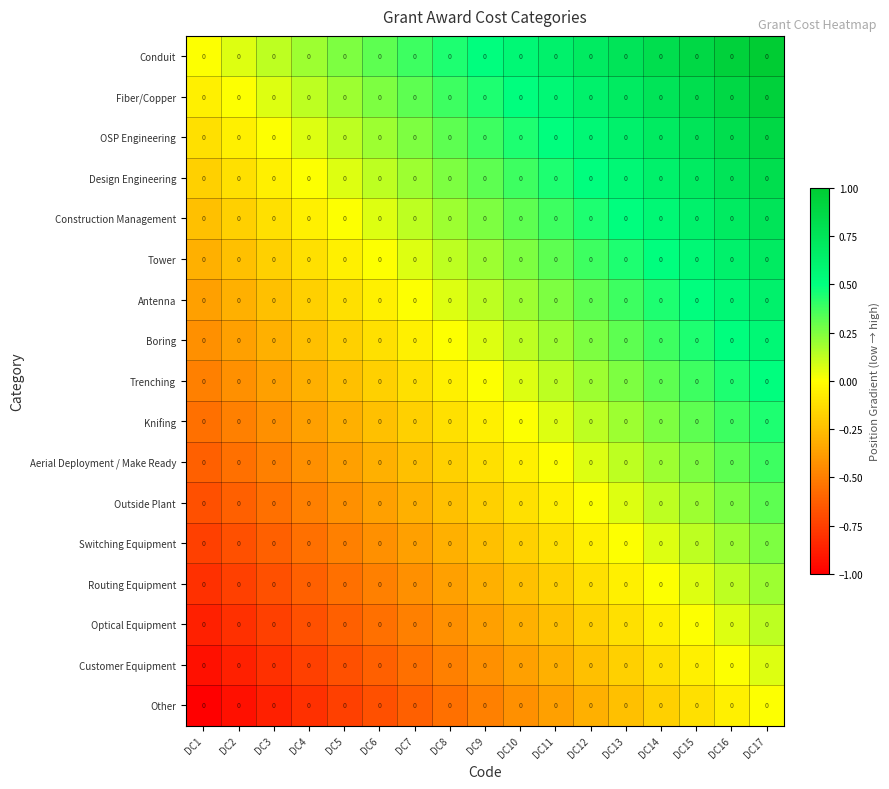

Reading right to left, what are all the values shown in this chart?

Conduit: DC17=0.0	DC16=0.0	DC15=0.0	DC14=0.0	DC13=0.0	DC12=0.0	DC11=0.0	DC10=0.0	DC9=0.0	DC8=0.0	DC7=0.0	DC6=0.0	DC5=0.0	DC4=0.0	DC3=0.0	DC2=0.0	DC1=0.0
Fiber/Copper: DC17=0.0	DC16=0.0	DC15=0.0	DC14=0.0	DC13=0.0	DC12=0.0	DC11=0.0	DC10=0.0	DC9=0.0	DC8=0.0	DC7=0.0	DC6=0.0	DC5=0.0	DC4=0.0	DC3=0.0	DC2=0.0	DC1=0.0
OSP Engineering: DC17=0.0	DC16=0.0	DC15=0.0	DC14=0.0	DC13=0.0	DC12=0.0	DC11=0.0	DC10=0.0	DC9=0.0	DC8=0.0	DC7=0.0	DC6=0.0	DC5=0.0	DC4=0.0	DC3=0.0	DC2=0.0	DC1=0.0
Design Engineering: DC17=0.0	DC16=0.0	DC15=0.0	DC14=0.0	DC13=0.0	DC12=0.0	DC11=0.0	DC10=0.0	DC9=0.0	DC8=0.0	DC7=0.0	DC6=0.0	DC5=0.0	DC4=0.0	DC3=0.0	DC2=0.0	DC1=0.0
Construction Management: DC17=0.0	DC16=0.0	DC15=0.0	DC14=0.0	DC13=0.0	DC12=0.0	DC11=0.0	DC10=0.0	DC9=0.0	DC8=0.0	DC7=0.0	DC6=0.0	DC5=0.0	DC4=0.0	DC3=0.0	DC2=0.0	DC1=0.0
Tower: DC17=0.0	DC16=0.0	DC15=0.0	DC14=0.0	DC13=0.0	DC12=0.0	DC11=0.0	DC10=0.0	DC9=0.0	DC8=0.0	DC7=0.0	DC6=0.0	DC5=0.0	DC4=0.0	DC3=0.0	DC2=0.0	DC1=0.0
Antenna: DC17=0.0	DC16=0.0	DC15=0.0	DC14=0.0	DC13=0.0	DC12=0.0	DC11=0.0	DC10=0.0	DC9=0.0	DC8=0.0	DC7=0.0	DC6=0.0	DC5=0.0	DC4=0.0	DC3=0.0	DC2=0.0	DC1=0.0
Boring: DC17=0.0	DC16=0.0	DC15=0.0	DC14=0.0	DC13=0.0	DC12=0.0	DC11=0.0	DC10=0.0	DC9=0.0	DC8=0.0	DC7=0.0	DC6=0.0	DC5=0.0	DC4=0.0	DC3=0.0	DC2=0.0	DC1=0.0
Trenching: DC17=0.0	DC16=0.0	DC15=0.0	DC14=0.0	DC13=0.0	DC12=0.0	DC11=0.0	DC10=0.0	DC9=0.0	DC8=0.0	DC7=0.0	DC6=0.0	DC5=0.0	DC4=0.0	DC3=0.0	DC2=0.0	DC1=0.0
Knifing: DC17=0.0	DC16=0.0	DC15=0.0	DC14=0.0	DC13=0.0	DC12=0.0	DC11=0.0	DC10=0.0	DC9=0.0	DC8=0.0	DC7=0.0	DC6=0.0	DC5=0.0	DC4=0.0	DC3=0.0	DC2=0.0	DC1=0.0
Aerial Deployment / Make Ready: DC17=0.0	DC16=0.0	DC15=0.0	DC14=0.0	DC13=0.0	DC12=0.0	DC11=0.0	DC10=0.0	DC9=0.0	DC8=0.0	DC7=0.0	DC6=0.0	DC5=0.0	DC4=0.0	DC3=0.0	DC2=0.0	DC1=0.0
Outside Plant: DC17=0.0	DC16=0.0	DC15=0.0	DC14=0.0	DC13=0.0	DC12=0.0	DC11=0.0	DC10=0.0	DC9=0.0	DC8=0.0	DC7=0.0	DC6=0.0	DC5=0.0	DC4=0.0	DC3=0.0	DC2=0.0	DC1=0.0
Switching Equipment: DC17=0.0	DC16=0.0	DC15=0.0	DC14=0.0	DC13=0.0	DC12=0.0	DC11=0.0	DC10=0.0	DC9=0.0	DC8=0.0	DC7=0.0	DC6=0.0	DC5=0.0	DC4=0.0	DC3=0.0	DC2=0.0	DC1=0.0
Routing Equipment: DC17=0.0	DC16=0.0	DC15=0.0	DC14=0.0	DC13=0.0	DC12=0.0	DC11=0.0	DC10=0.0	DC9=0.0	DC8=0.0	DC7=0.0	DC6=0.0	DC5=0.0	DC4=0.0	DC3=0.0	DC2=0.0	DC1=0.0
Optical Equipment: DC17=0.0	DC16=0.0	DC15=0.0	DC14=0.0	DC13=0.0	DC12=0.0	DC11=0.0	DC10=0.0	DC9=0.0	DC8=0.0	DC7=0.0	DC6=0.0	DC5=0.0	DC4=0.0	DC3=0.0	DC2=0.0	DC1=0.0
Customer Equipment: DC17=0.0	DC16=0.0	DC15=0.0	DC14=0.0	DC13=0.0	DC12=0.0	DC11=0.0	DC10=0.0	DC9=0.0	DC8=0.0	DC7=0.0	DC6=0.0	DC5=0.0	DC4=0.0	DC3=0.0	DC2=0.0	DC1=0.0
Other: DC17=0.0	DC16=0.0	DC15=0.0	DC14=0.0	DC13=0.0	DC12=0.0	DC11=0.0	DC10=0.0	DC9=0.0	DC8=0.0	DC7=0.0	DC6=0.0	DC5=0.0	DC4=0.0	DC3=0.0	DC2=0.0	DC1=0.0